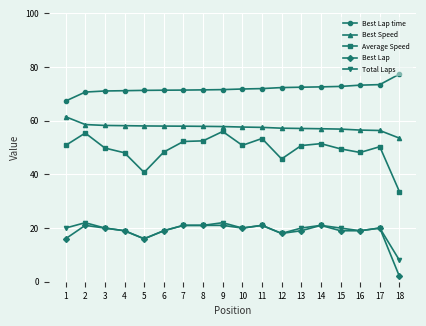

True or false: Total Laps and Best Speed intersect in this chart.

False